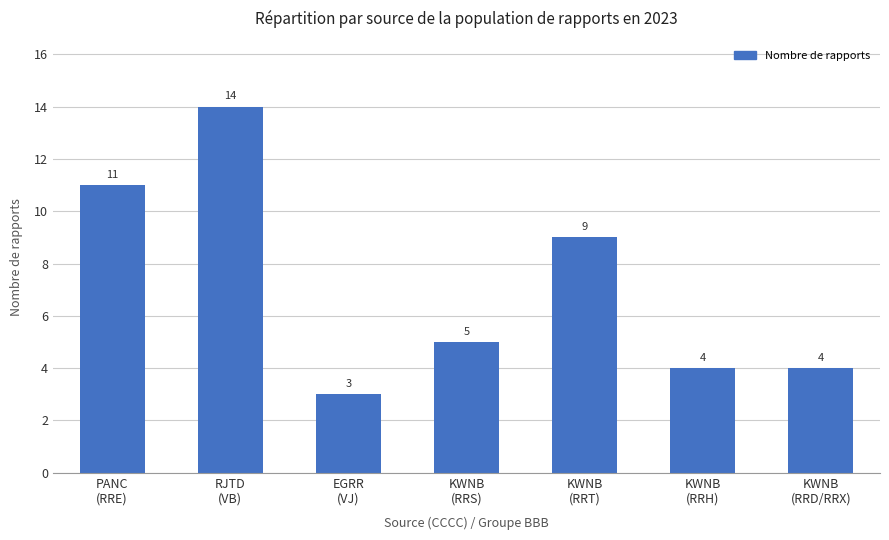

Is it true that the value at EGRR
(VJ) is 1?

False